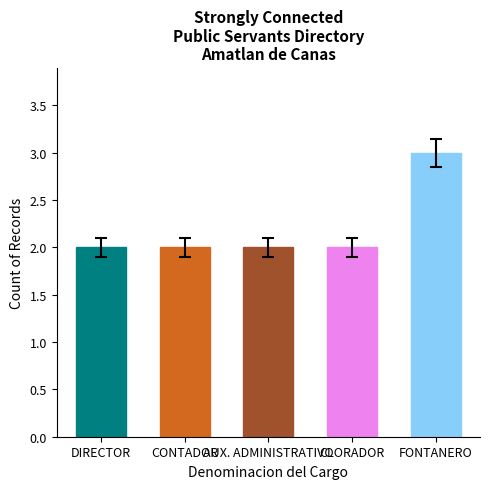

What is the label of the 5th bar from the left?

FONTANERO